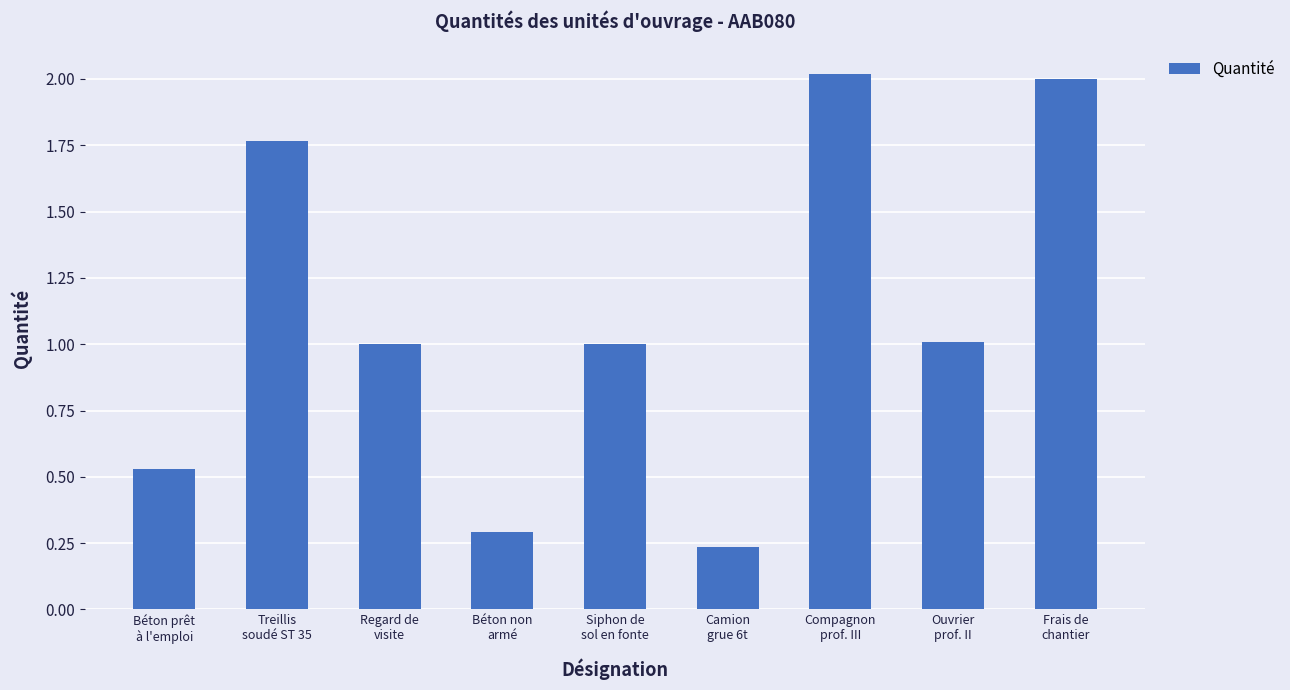

How many bars are there in total?

9